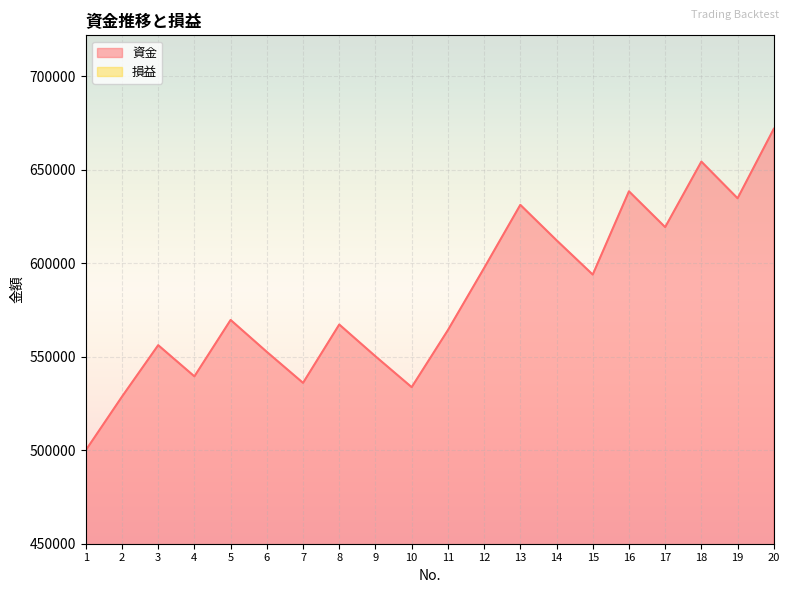

List the series in order of their overall mean, highest first.

資金, 損益